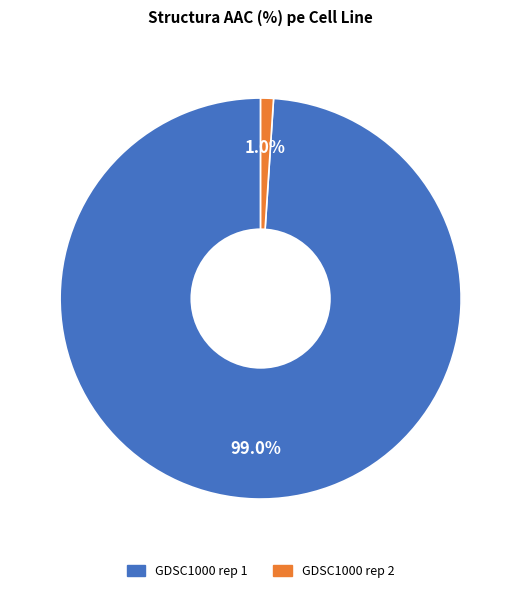

To the nearest percent, what is the average slice percentage?

50%